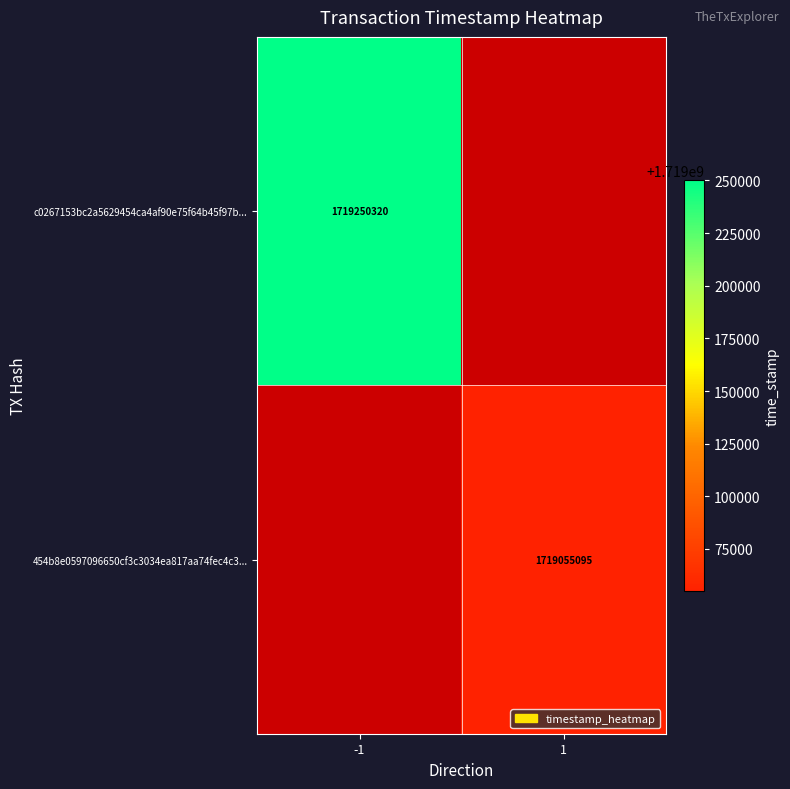

How many series are shown in this chart?

2